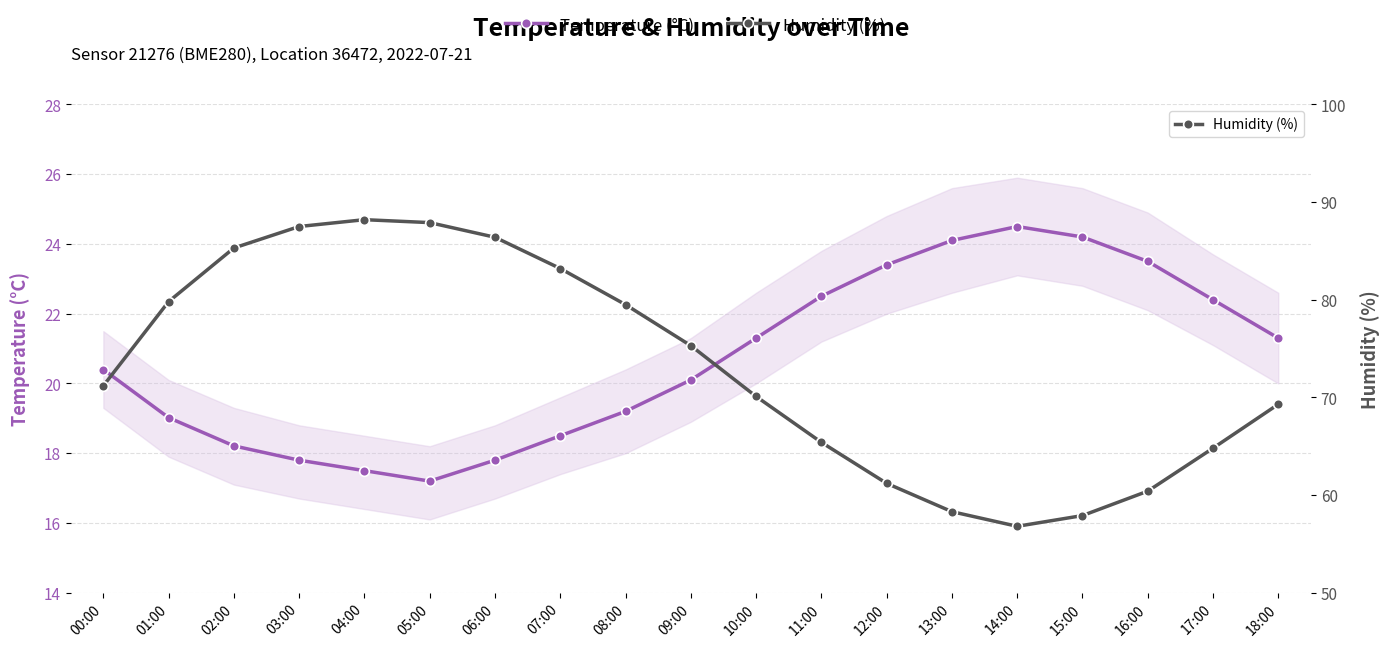

How many data points in Humidity (%) are above 71?

10